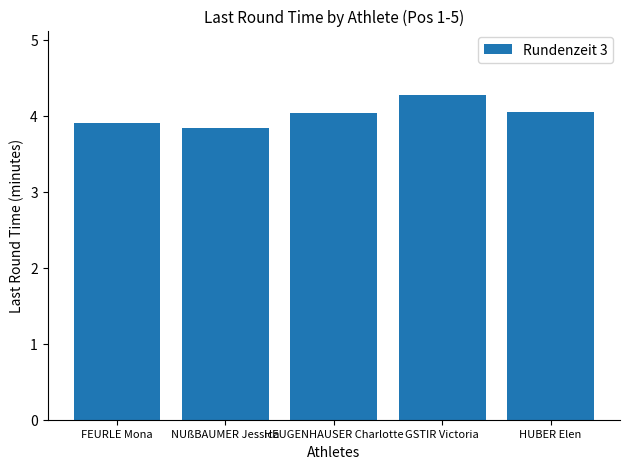

True or false: the data shows 6.6 at FEURLE Mona.

False